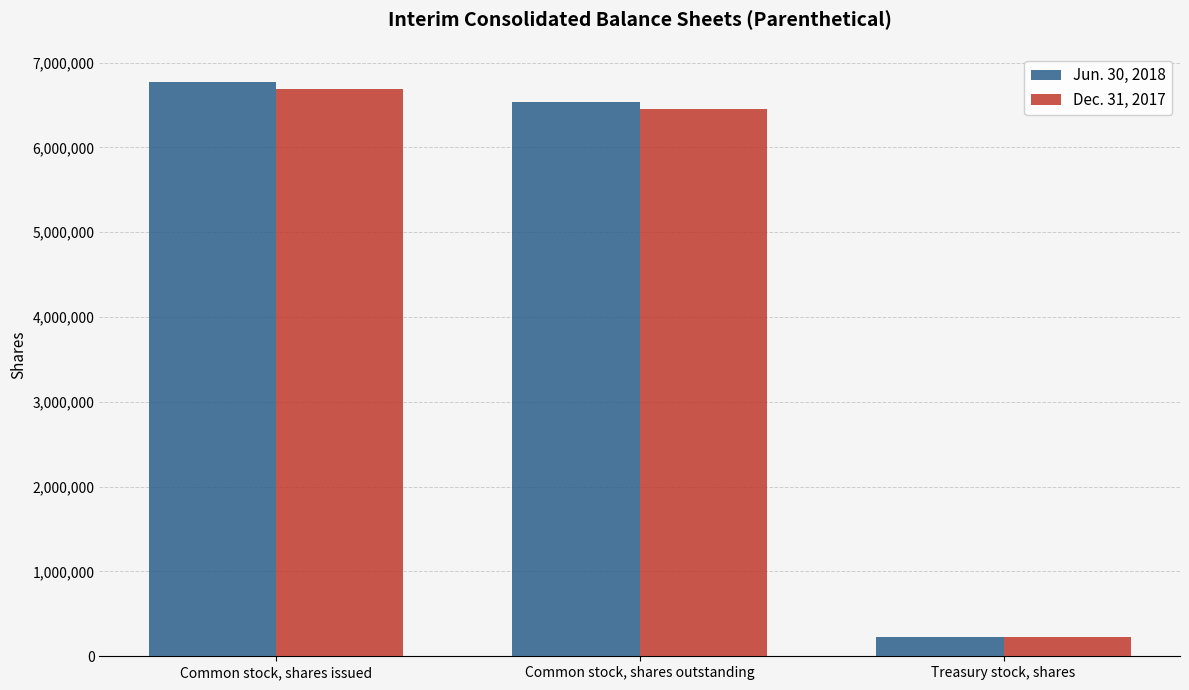

Reading left to right, list all the values displayed in this chart.

Jun. 30, 2018: 6768000	6536000	232000
Dec. 31, 2017: 6687000	6455000	232000